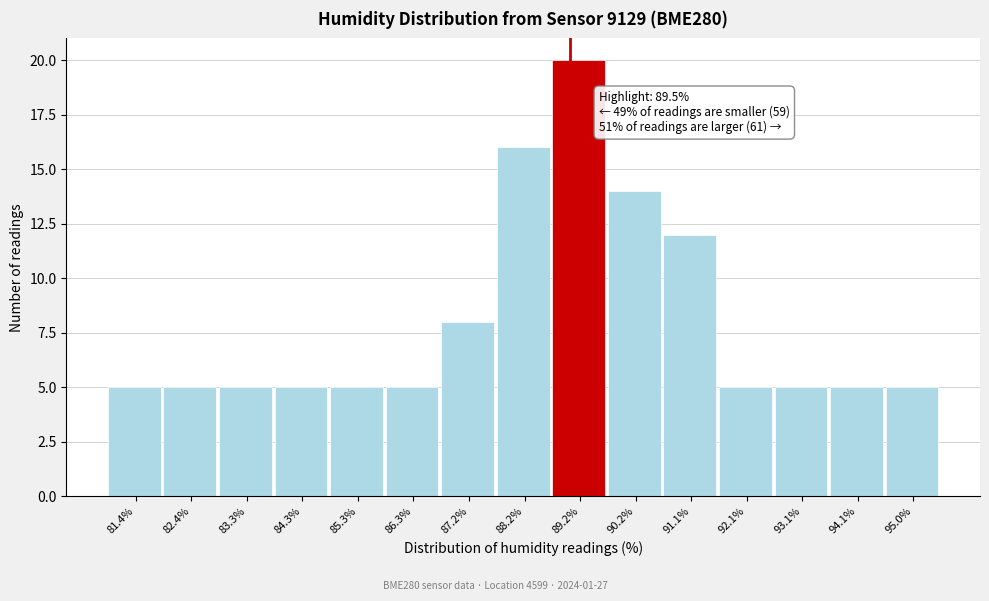

Reading right to left, list all the values displayed in this chart.

5	5	5	5	12	14	20	16	8	5	5	5	5	5	5